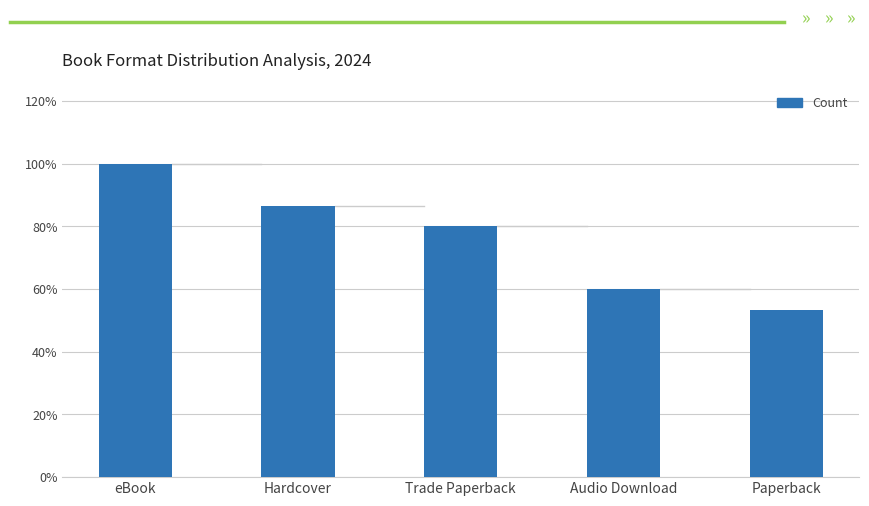

How many distinct data groups are displayed?

1